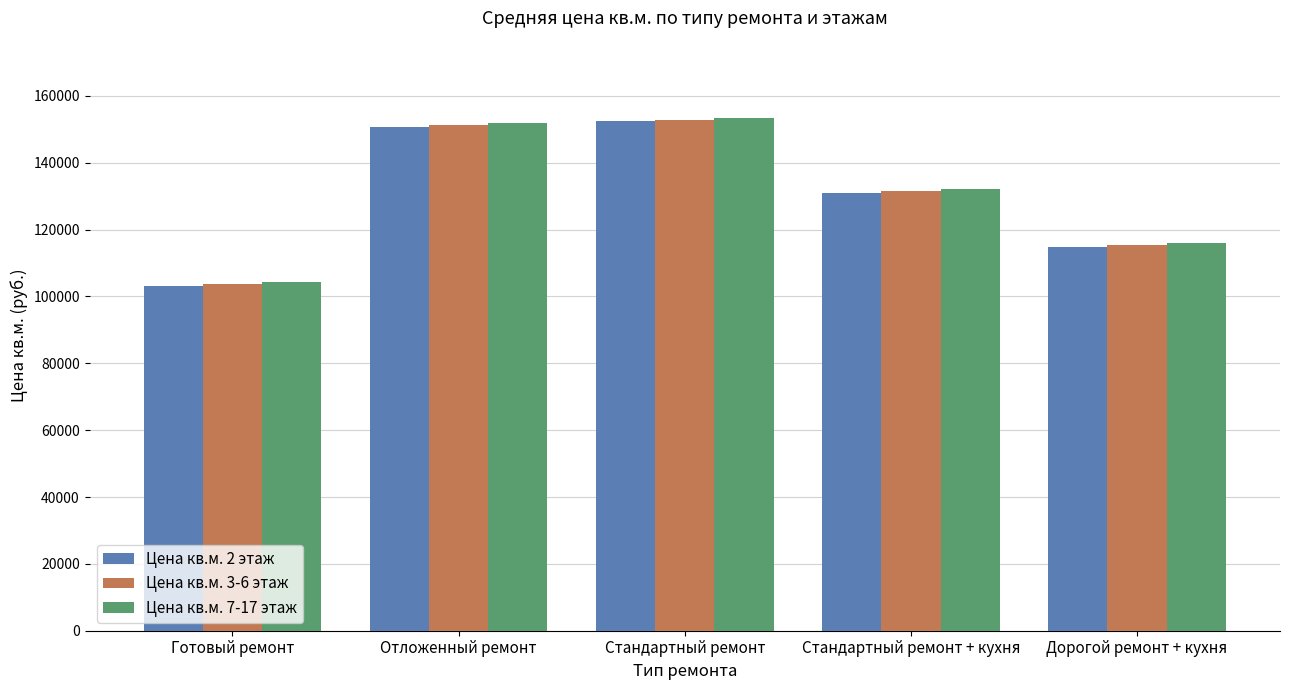

Does the chart contain any negative values?

No